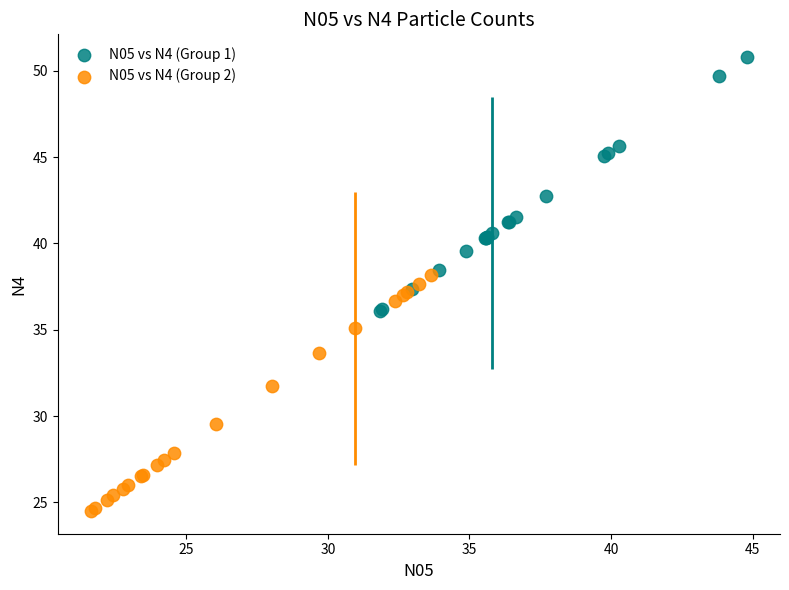

Which series contains the lowest Y value?

N05 vs N4 (Group 2)